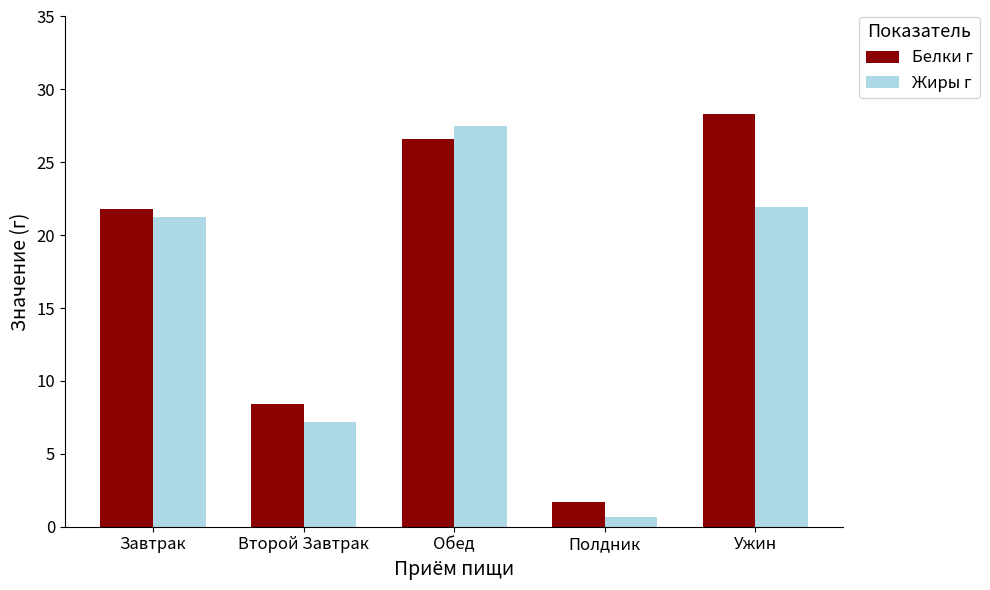

What is the sum of the Жиры г values at Ужин and Обед?

49.4